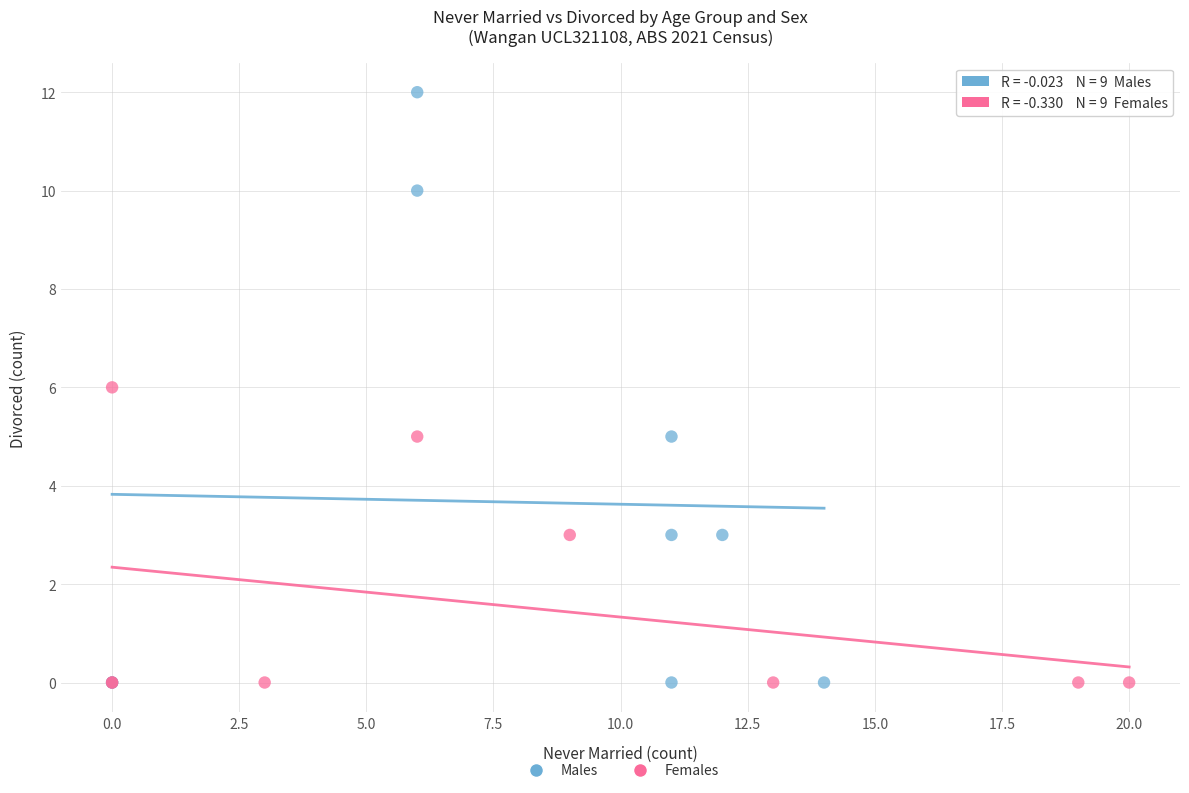

Which series reaches the maximum Y coordinate?

Males